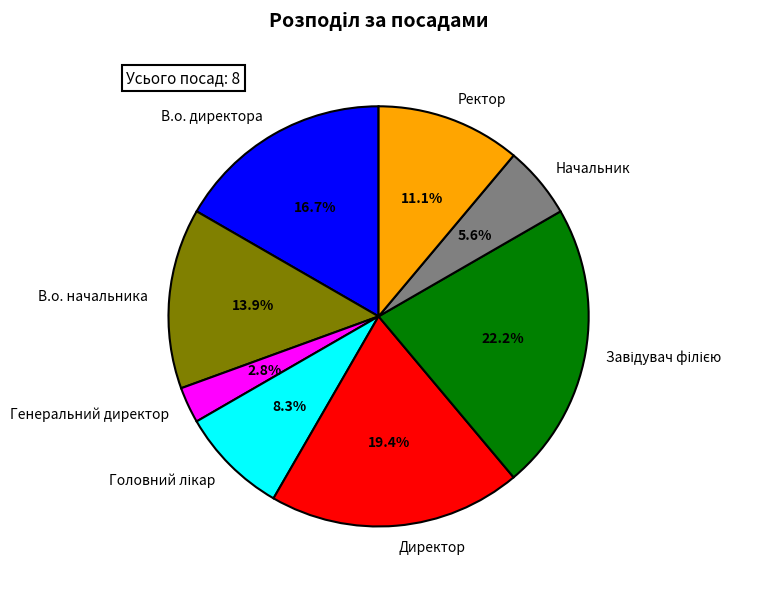

What percentage is NOT represented by Генеральний директор?

97.2%